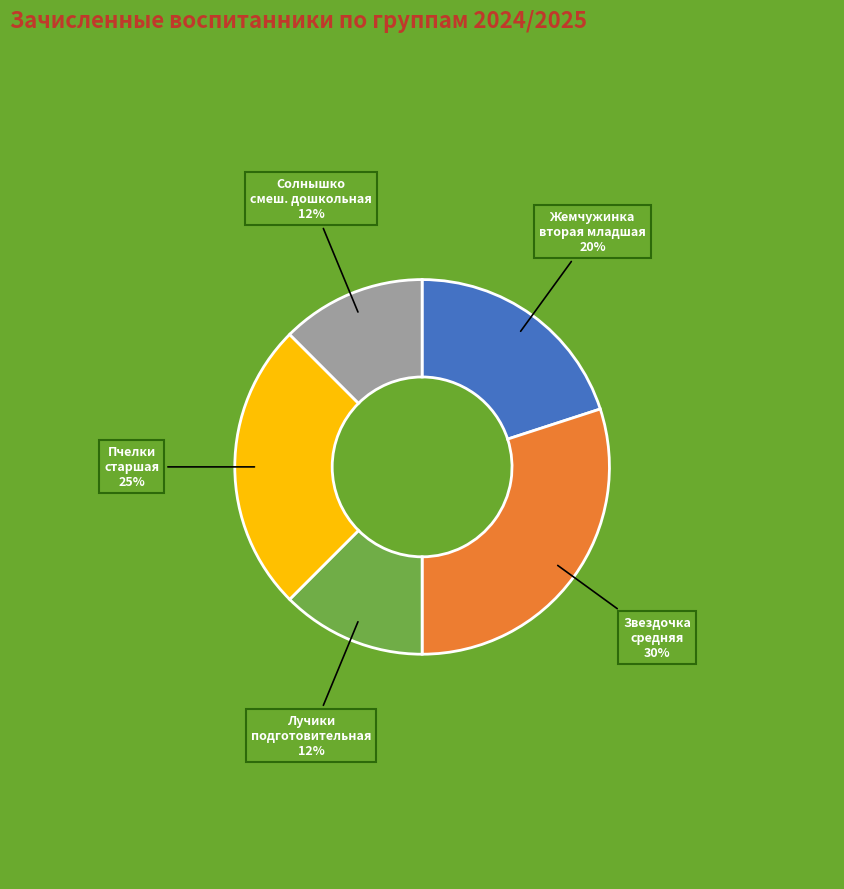

Do Звездочка средняя and Лучики подготовительная together represent more than half of the pie?

No